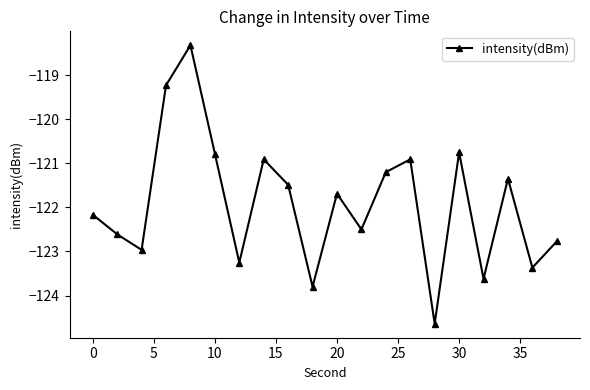

True or false: the data has more than 2 interior local peaks.

True